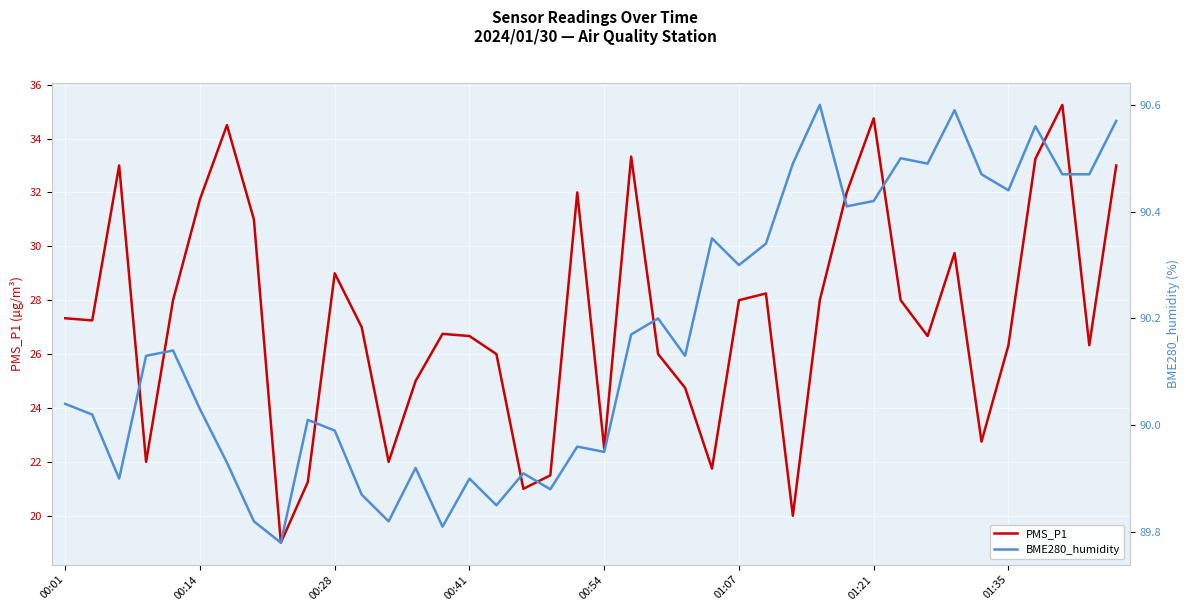

True or false: PMS_P1 has a value of 22.5 at 00:54.

True